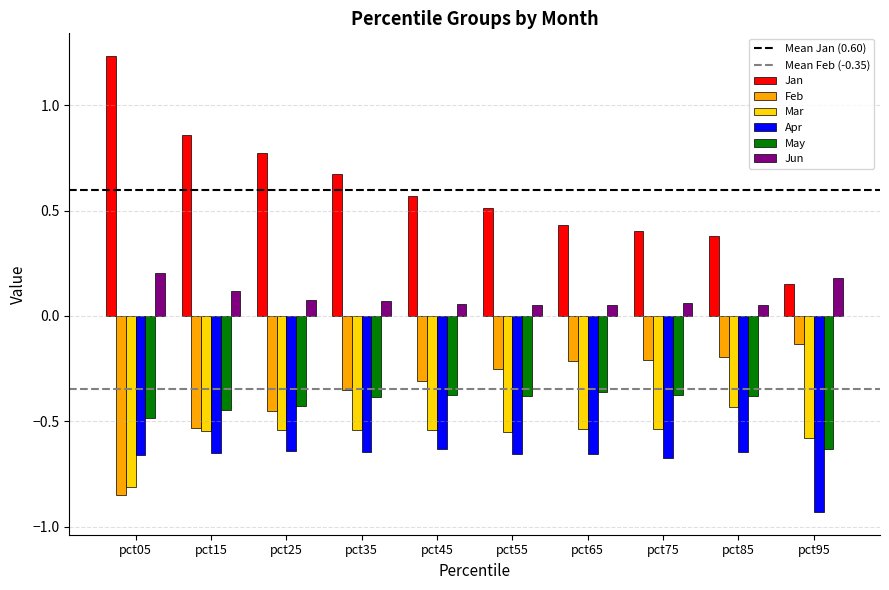

The value of Feb at pct65 is -0.2. True or false?

True